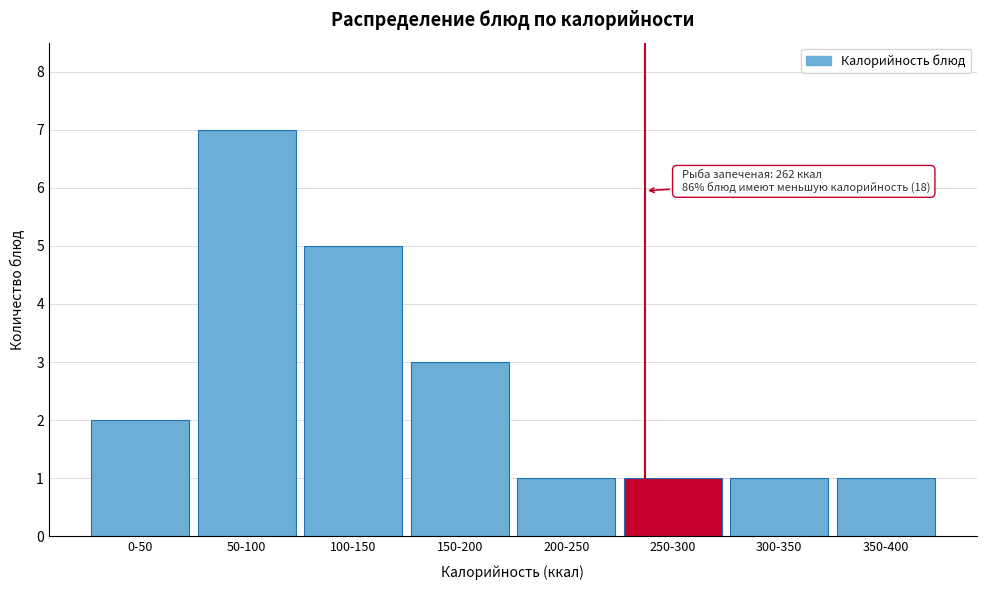

Reading left to right, extract all data points from this chart.

2	7	5	3	1	1	1	1